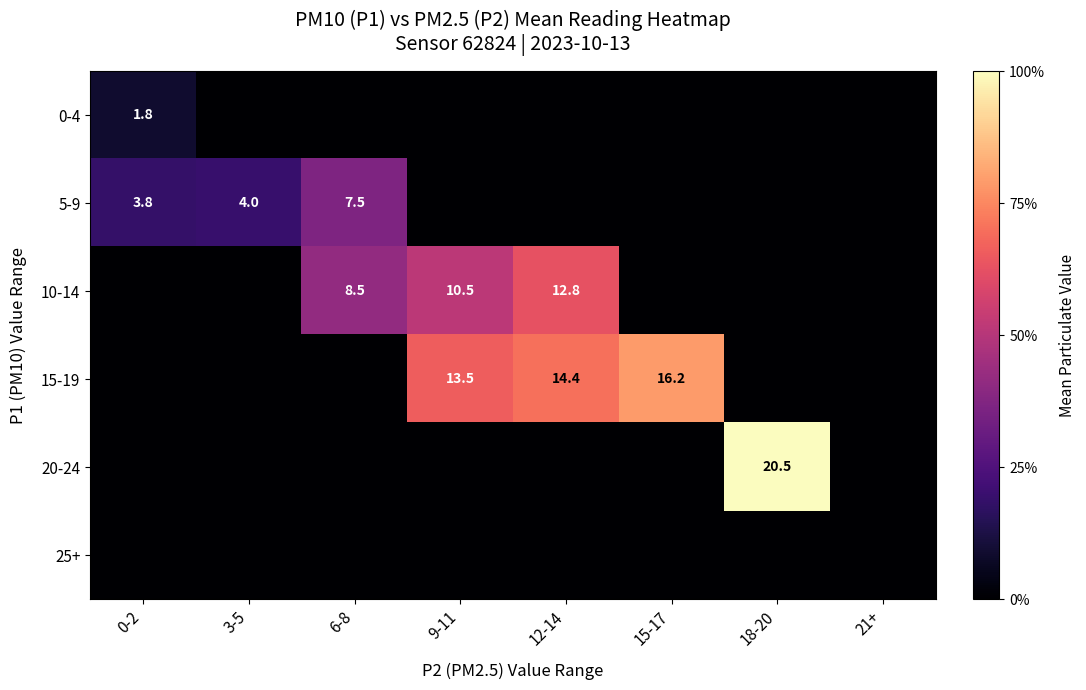

True or false: 0-4 has a value of 0.8 at 0-2.

False